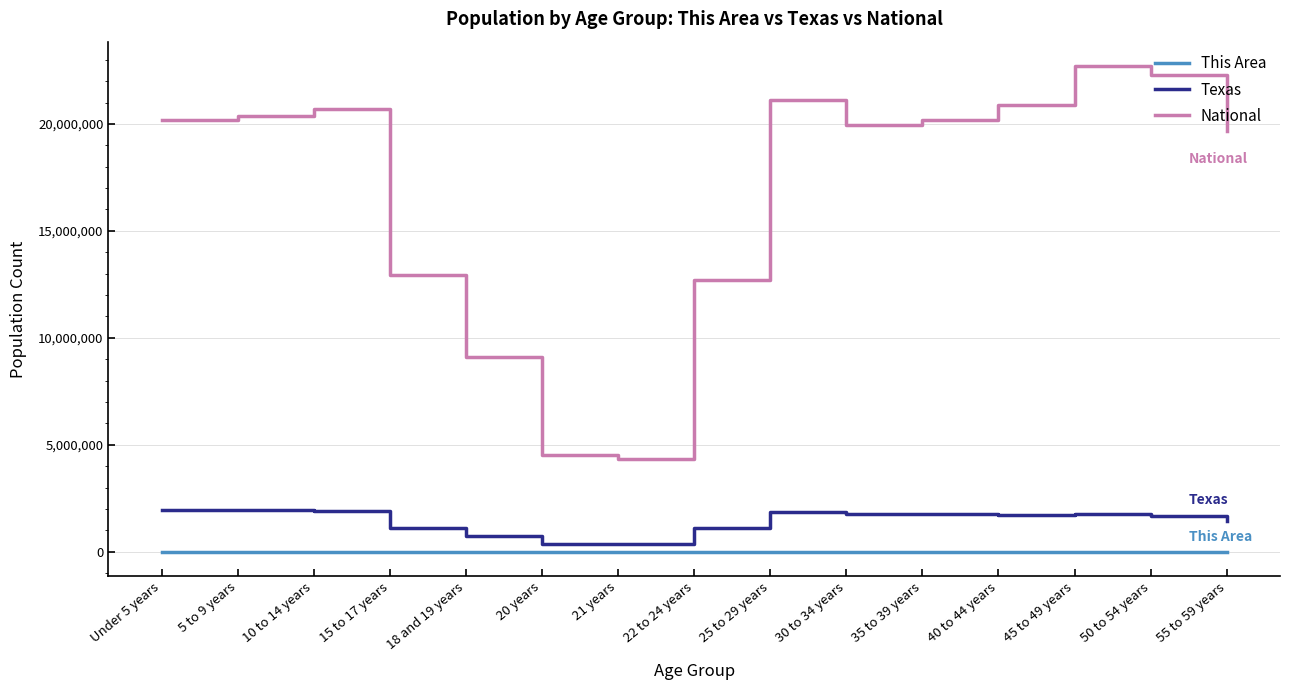

What is the difference between the maximum and minimum values in the Texas series?

1569458